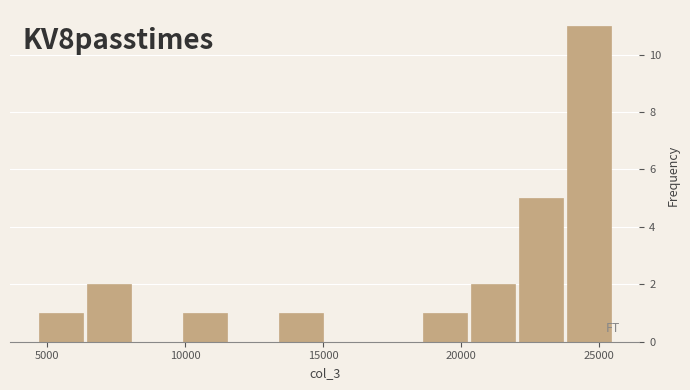

Around what value on the x-axis is the tallest bar? Give the approximate position of its centre, as read against the axis.

24500